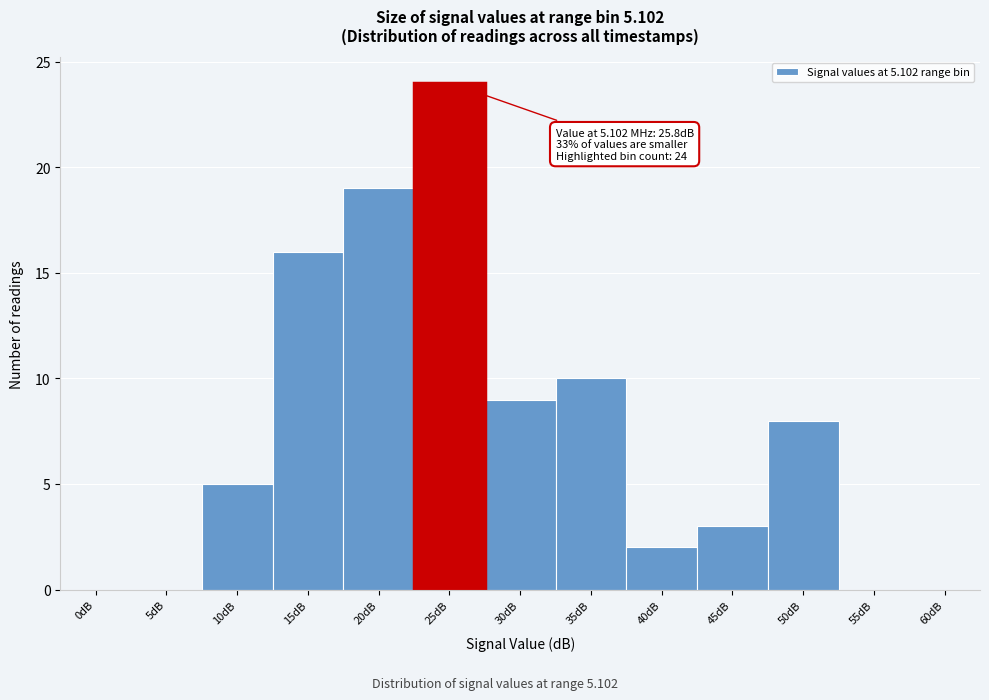

Reading left to right, list all the values displayed in this chart.

0dB=0	5dB=0	10dB=5	15dB=16	20dB=19	25dB=24	30dB=9	35dB=10	40dB=2	45dB=3	50dB=8	55dB=0	60dB=0